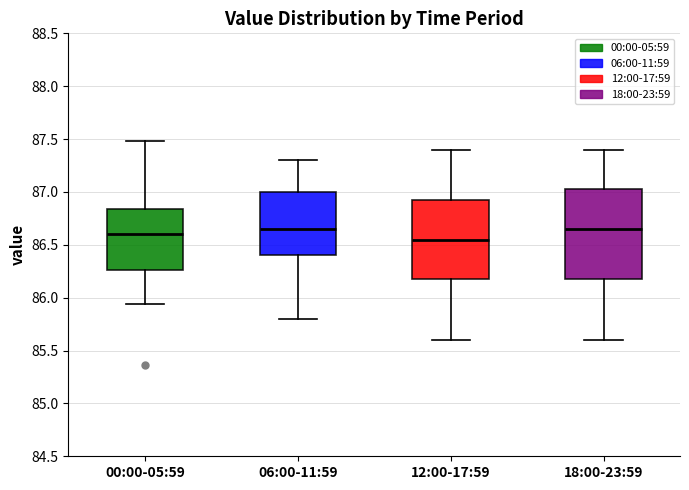

Reading left to right, read every box against the y-axis: the position of its median line, the range the box covers, and the ends of its whiskers. The values are not printed on the chart, so give them approximately, as read against the axis.

00:00-05:59: median 86.60, box 86.25 to 86.85, whiskers 85.95 to 87.50
06:00-11:59: median 86.65, box 86.40 to 87.00, whiskers 85.80 to 87.30
12:00-17:59: median 86.55, box 86.20 to 86.95, whiskers 85.60 to 87.40
18:00-23:59: median 86.65, box 86.20 to 87.05, whiskers 85.60 to 87.40